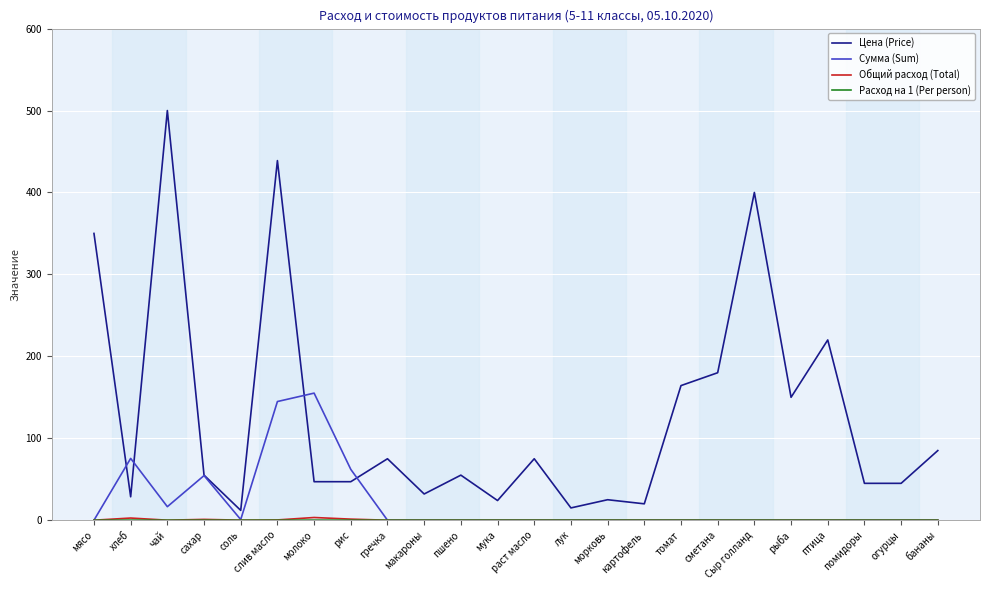

Which series has the largest range (max minus min)?

Цена (Price)